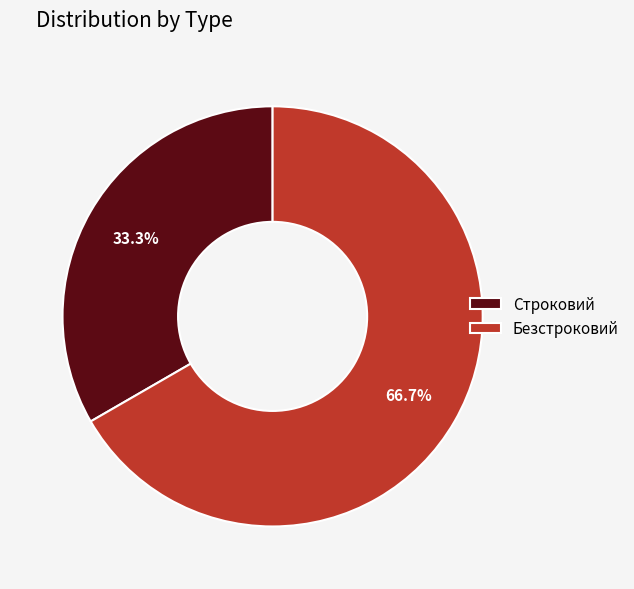

The Безстроковий slice represents 67% of the pie. True or false?

True